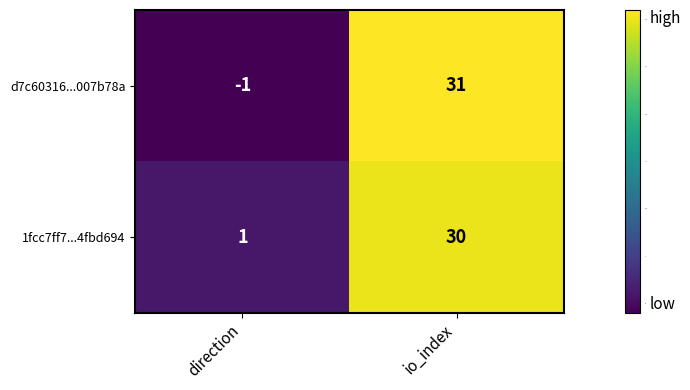

At which category does the chart reach its minimum across all series?

direction